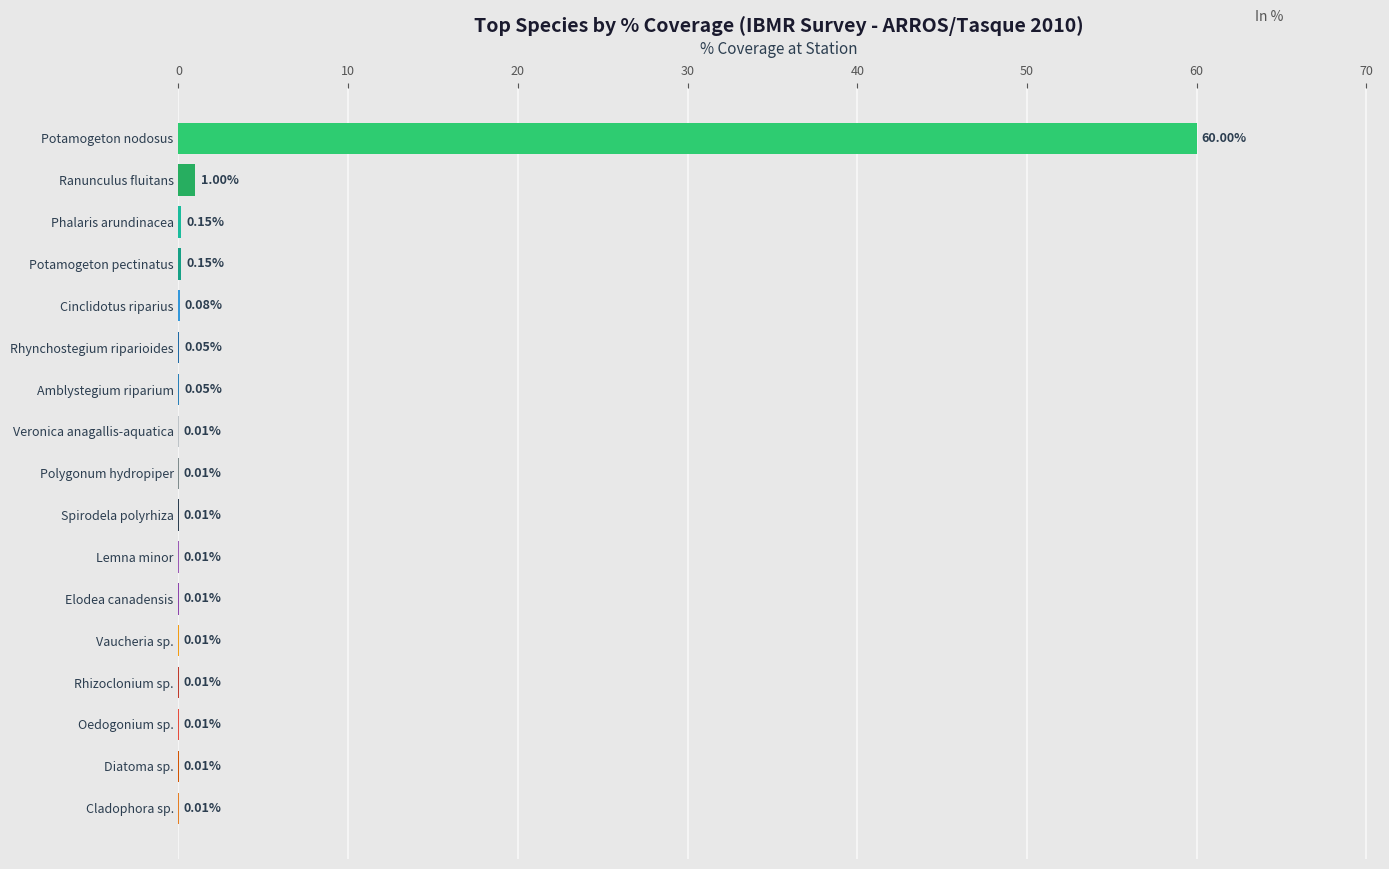

Which label corresponds to the largest value in the chart?

Potamogeton nodosus